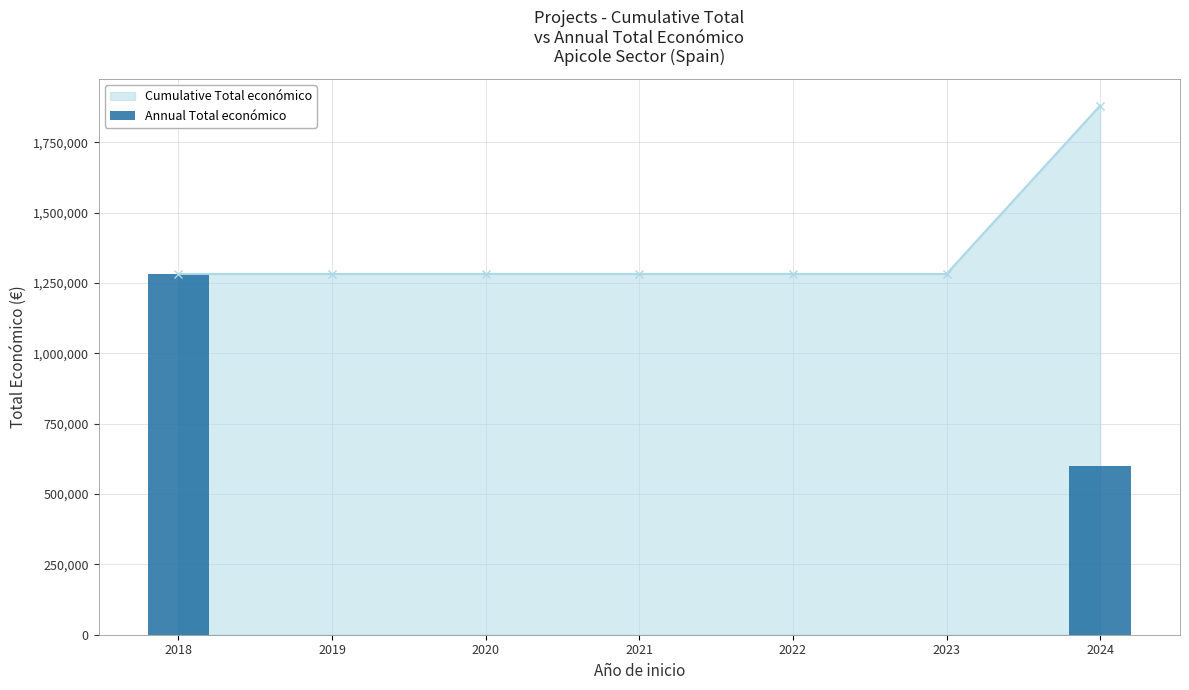

Which category has the lowest value across all series?

2019